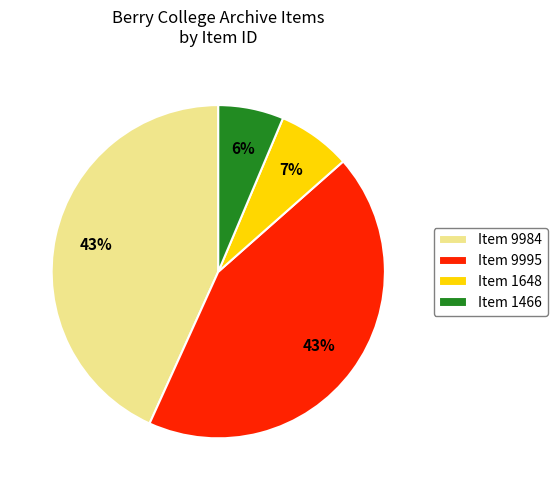

How many segments does this pie chart have?

4